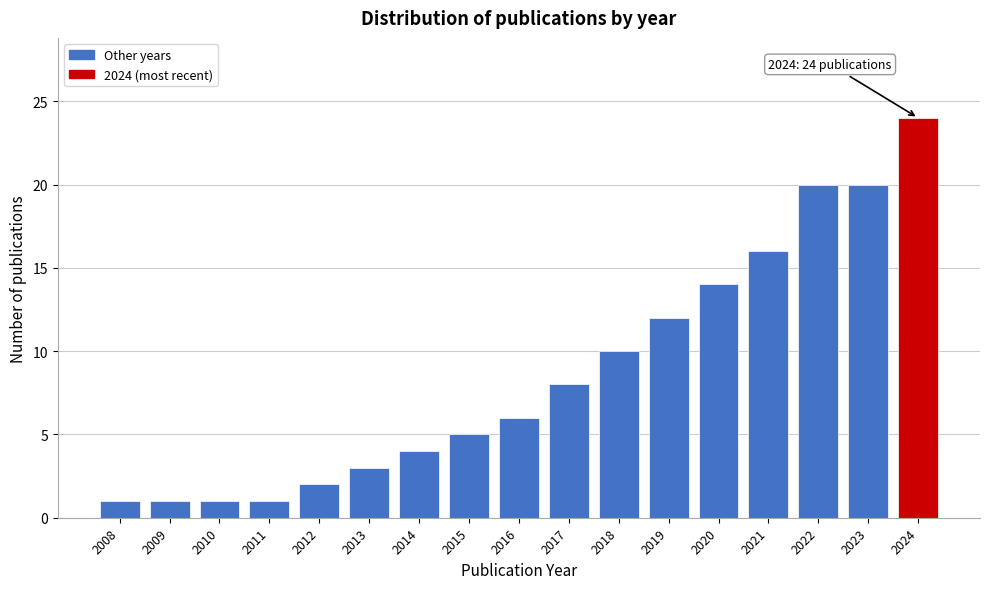

Reading left to right, what are all the values shown in this chart?

2008=1	2009=1	2010=1	2011=1	2012=2	2013=3	2014=4	2015=5	2016=6	2017=8	2018=10	2019=12	2020=14	2021=16	2022=20	2023=20	2024=24